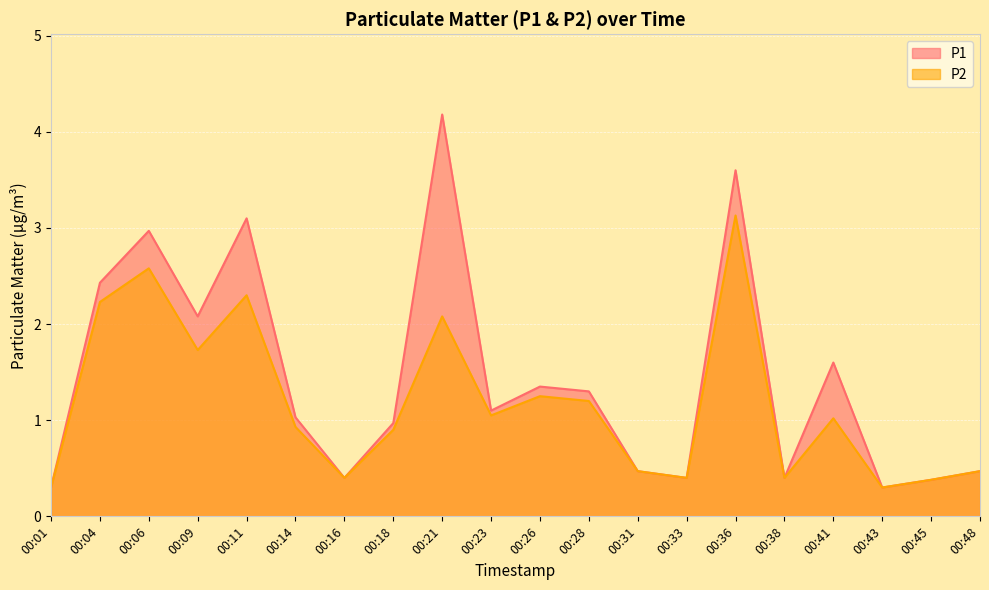

What is the difference between the highest and lowest values at 00:41?

0.6